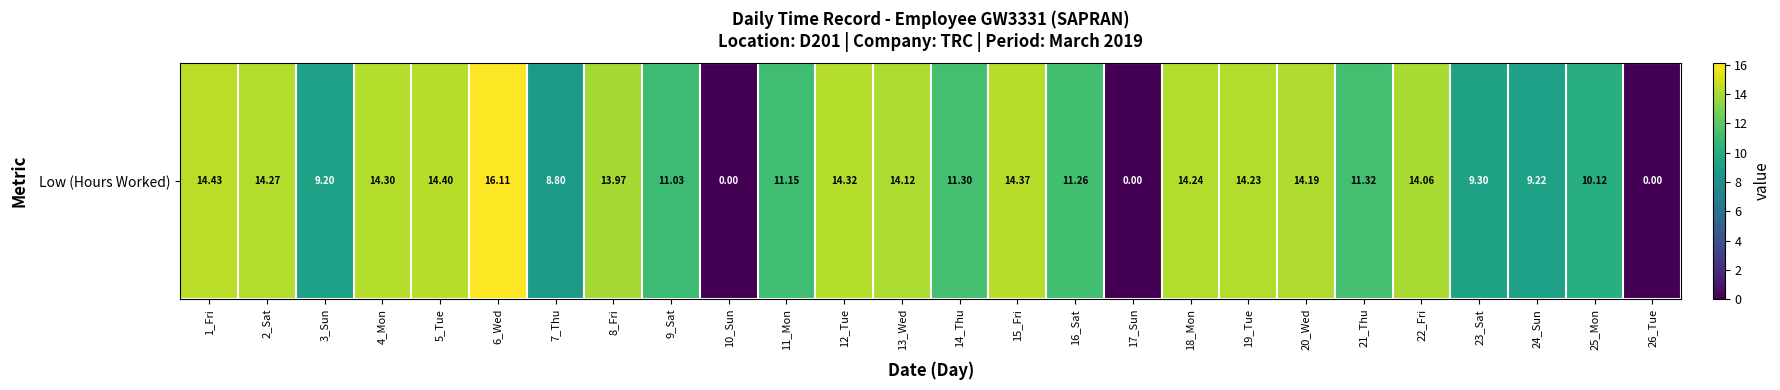

Read the value at 20_Wed.

14.2